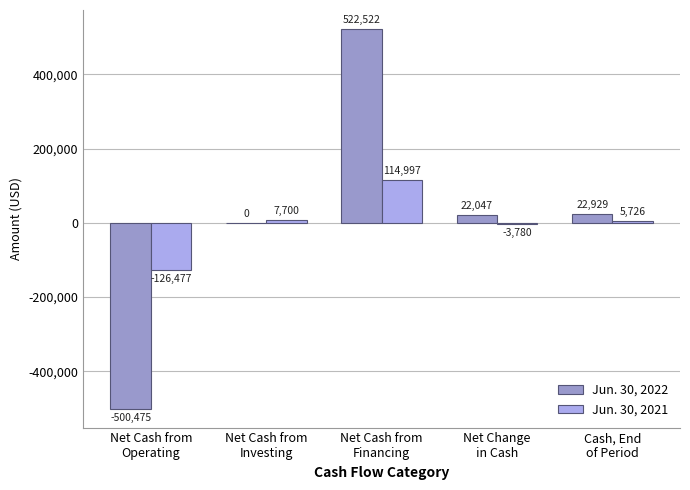

What is the sum of all Jun. 30, 2021 values?

-1834